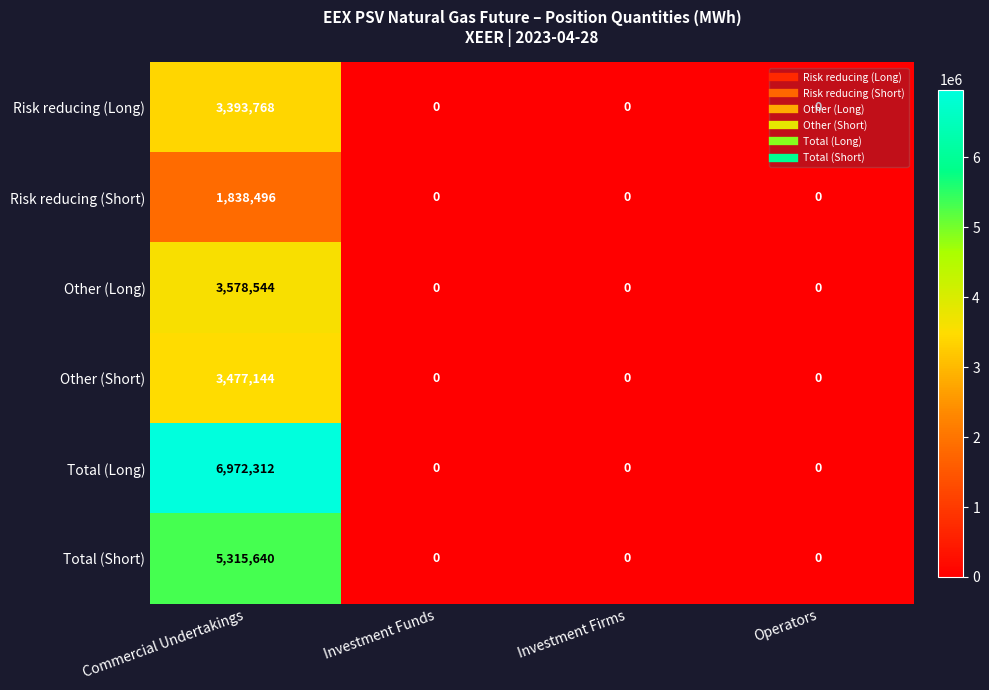

Count the number of data series in this chart.

6